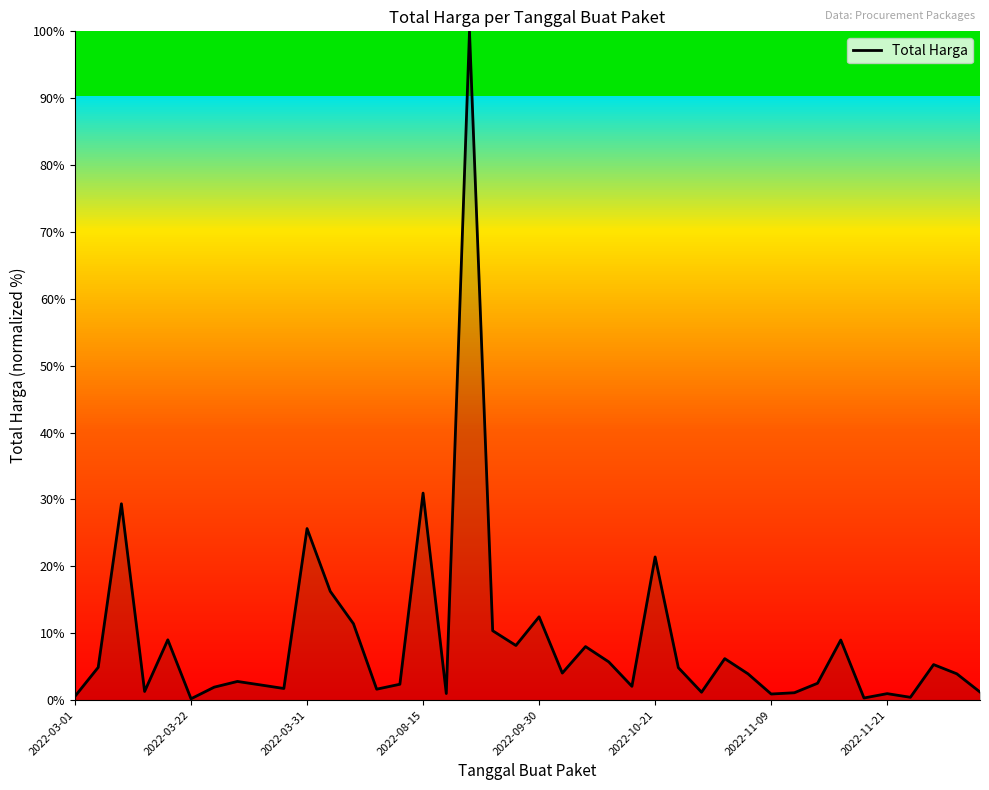

What is the greatest value displayed?

100.0